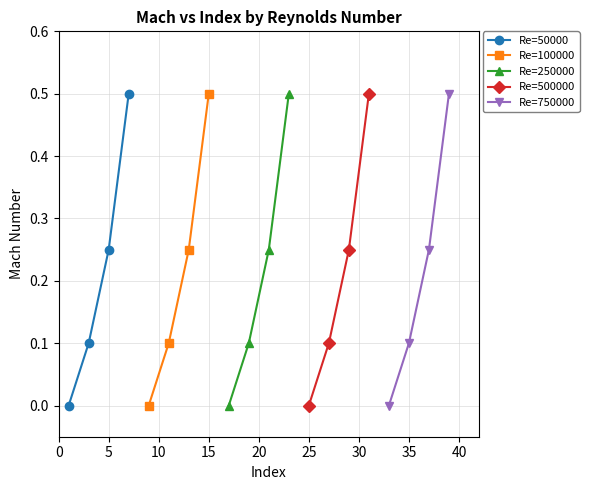

Reading left to right, list all the values displayed in this chart.

Re=50000: 0.0	0.1	0.2	0.5
Re=100000: 0.0	0.1	0.2	0.5
Re=250000: 0.0	0.1	0.2	0.5
Re=500000: 0.0	0.1	0.2	0.5
Re=750000: 0.0	0.1	0.2	0.5